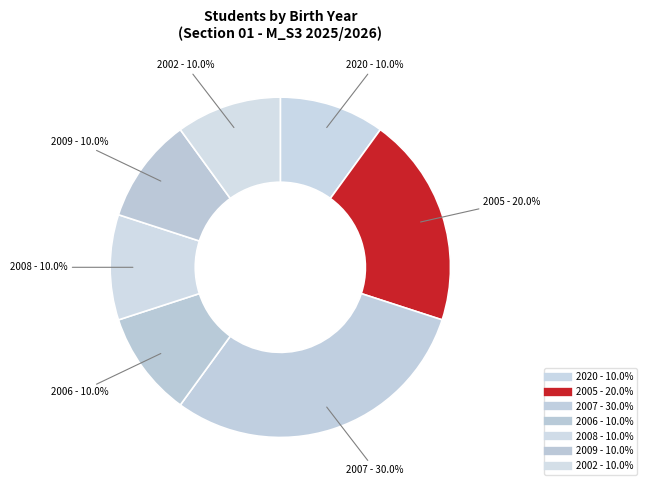

How many slices are in this pie chart?

7